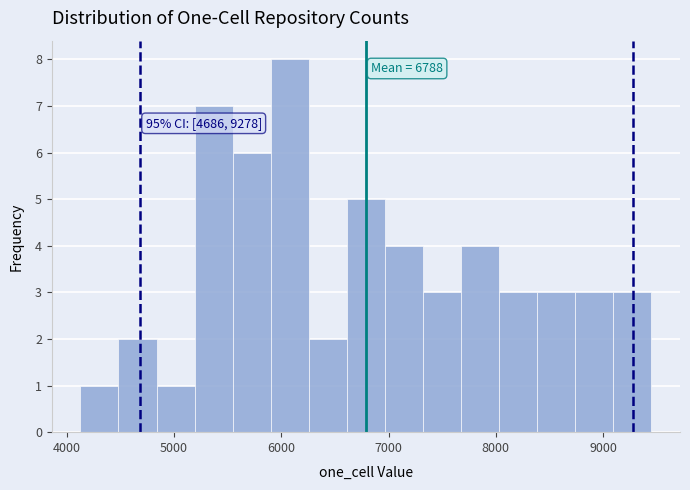

Read against the x-axis, roughly where is the centre of the tallest bar?

6100